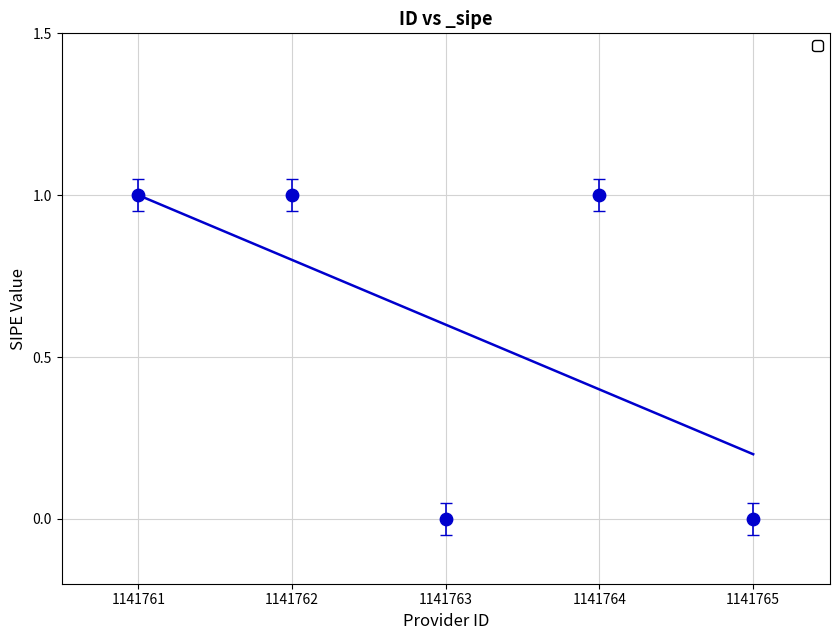

Which has a higher value, 1141761 or 1141762?

1141761